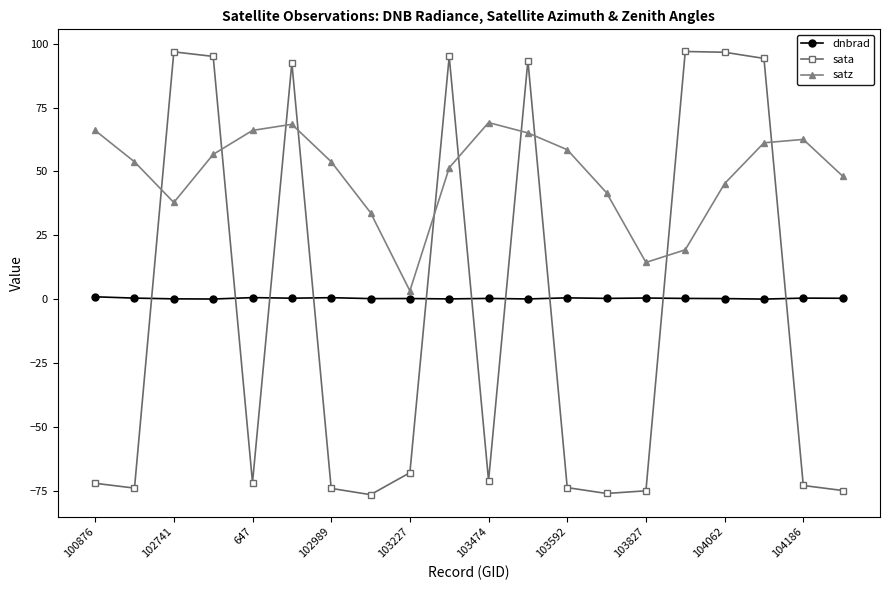

In satz, how many points are higher than both neighbors (excluding endpoints)?

3